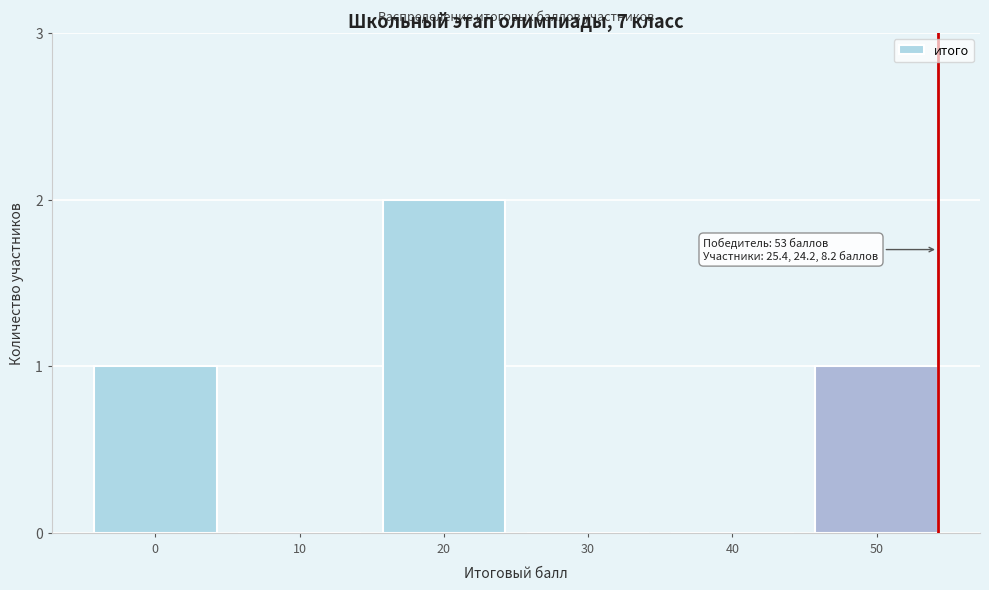

Reading right to left, transcribe all the data shown in this chart.

50=1	40=0	30=0	20=2	10=0	0=1